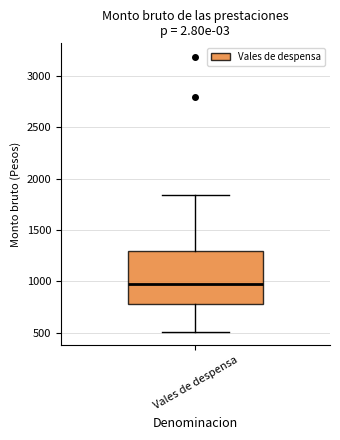

Where does the upper whisker of the box for Vales de despensa end on the y-axis? The values are not printed on the chart, so give them approximately, as read against the axis.

1850